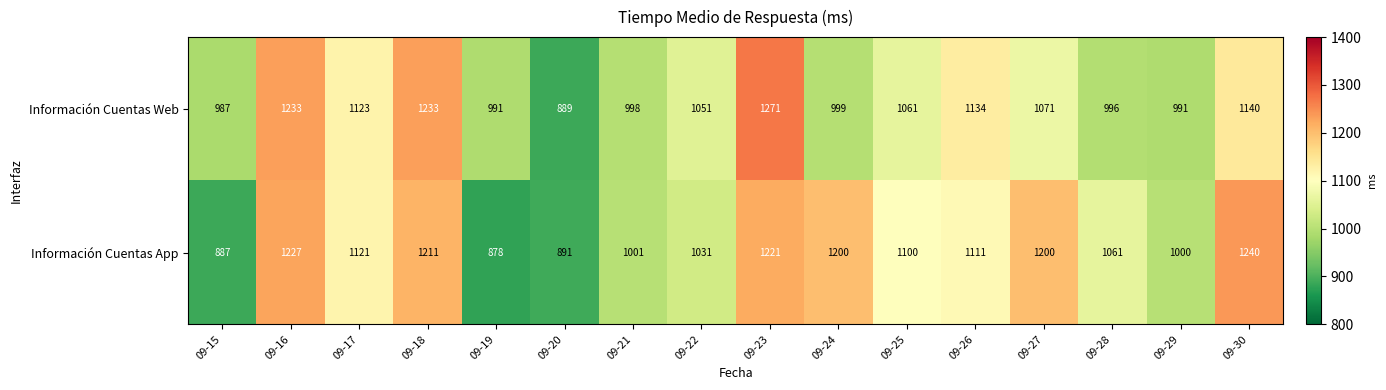

The value of Información Cuentas Web at 09-23 is 1271. True or false?

True